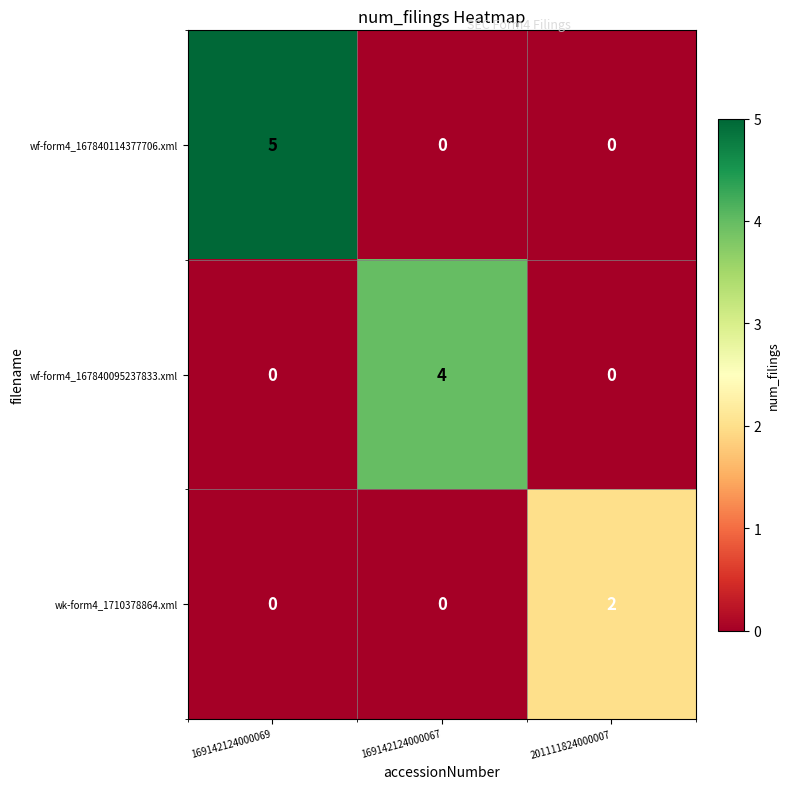

List the series in order of their overall mean, highest first.

wf-form4_167840114377706.xml, wf-form4_167840095237833.xml, wk-form4_1710378864.xml